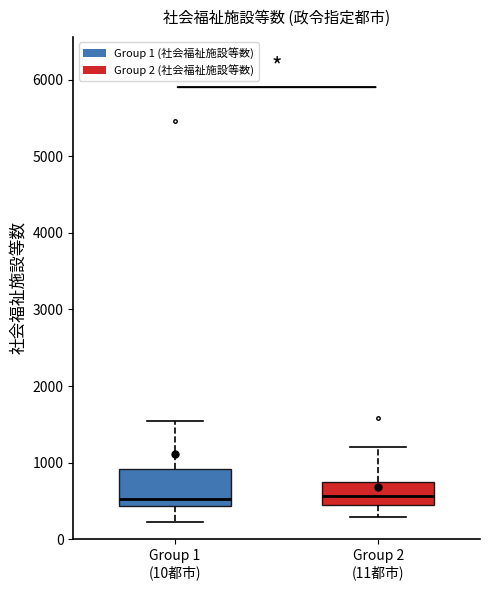

Which box is the tallest, from its lower edge to its upper edge?

Group 1 (10都市)